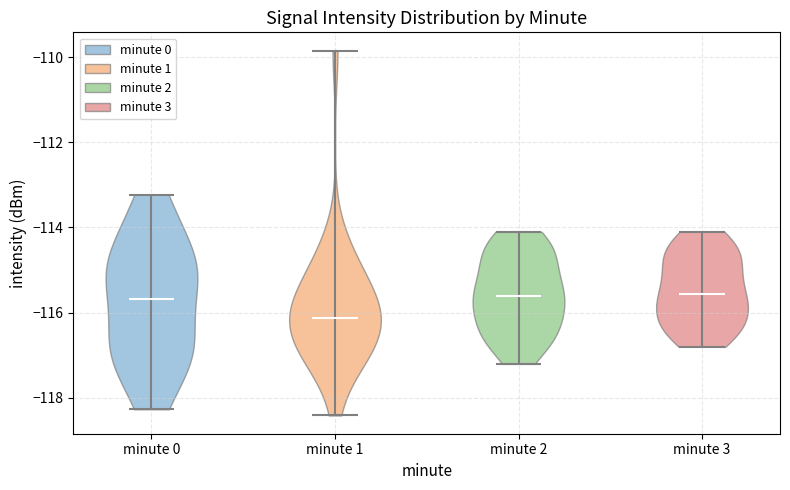

Which violin has the lowest median line?

minute 1